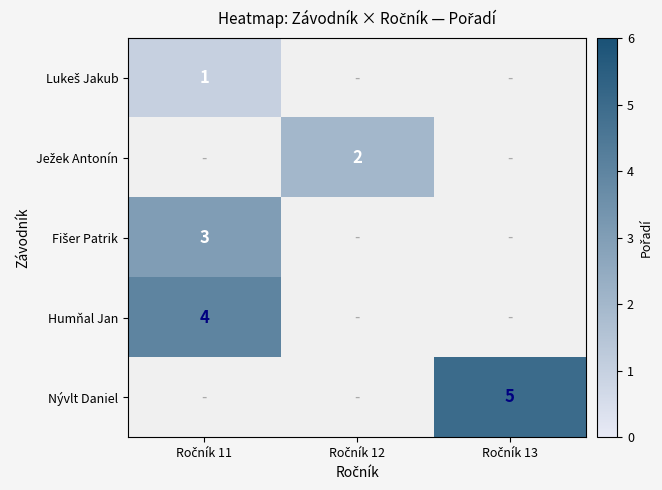

Is it true that Nývlt Daniel equals 7.0 at Ročník 13?

False